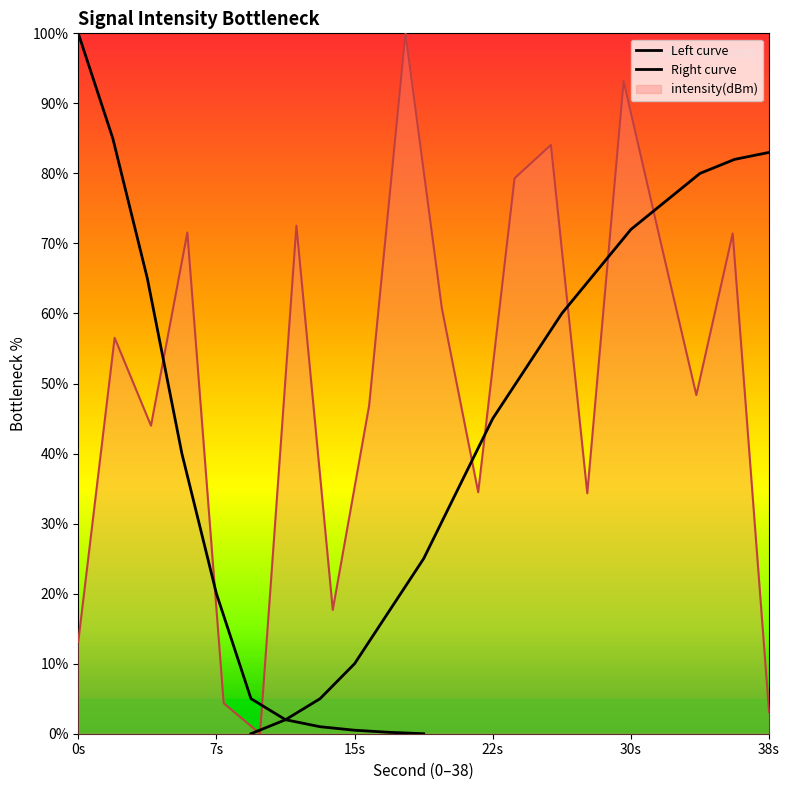

Is it true that the value at 10 is 34.5?

False